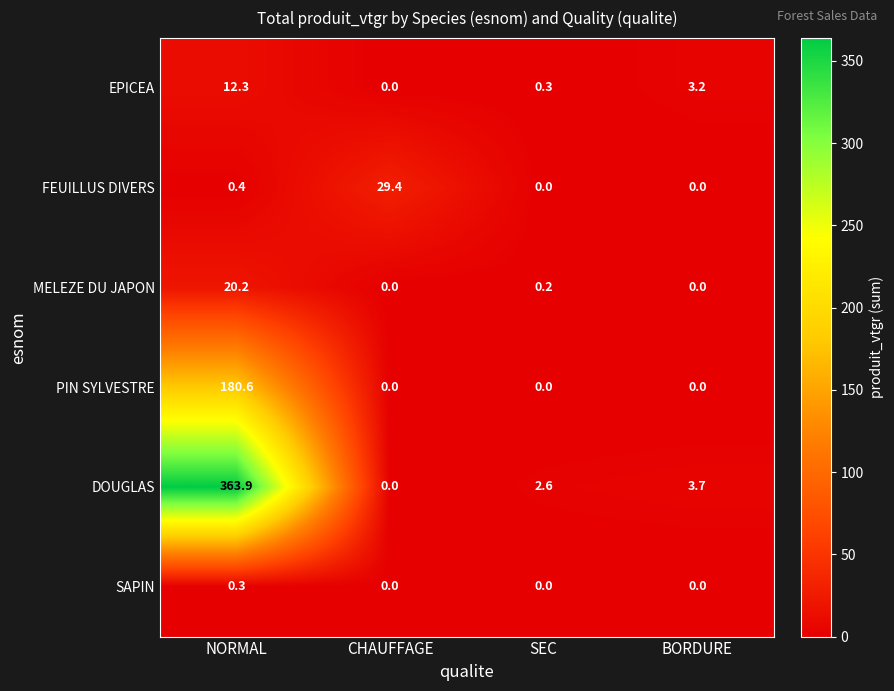

What is the difference between the EPICEA values at CHAUFFAGE and SEC?

0.3